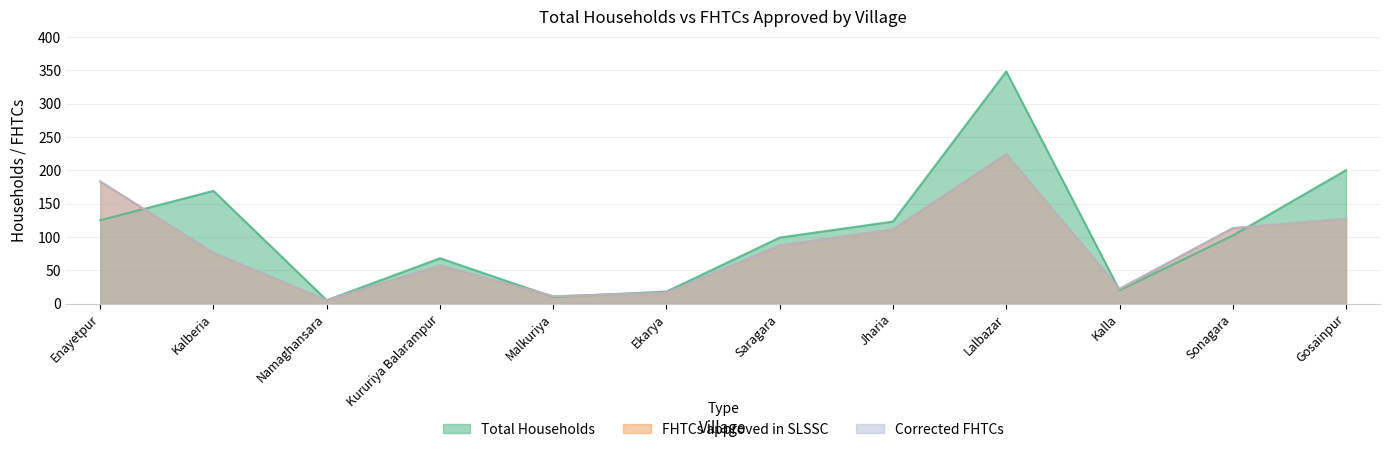

How many categories are shown in the chart?

12